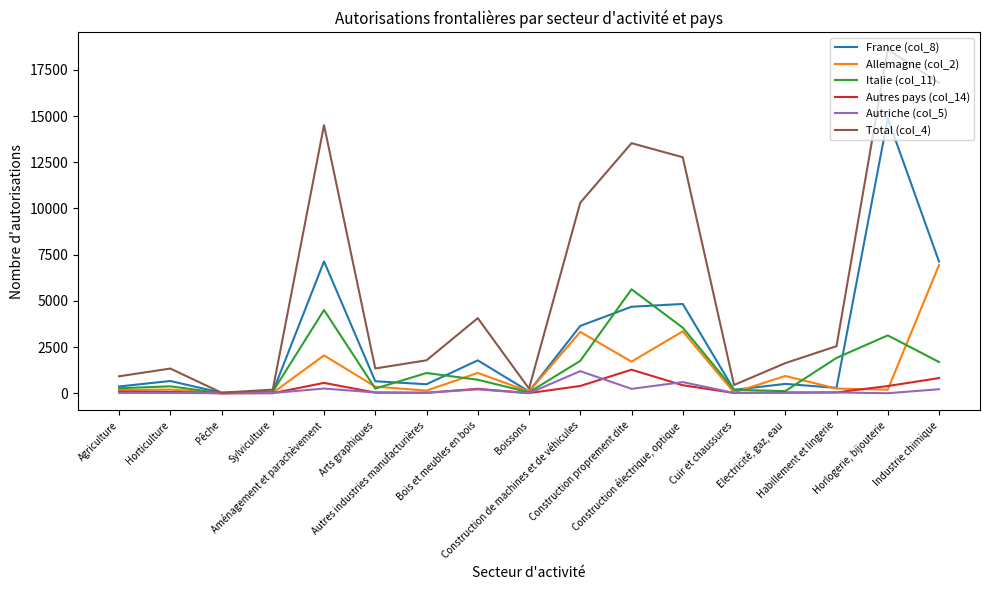

What is the greatest value displayed?

18599